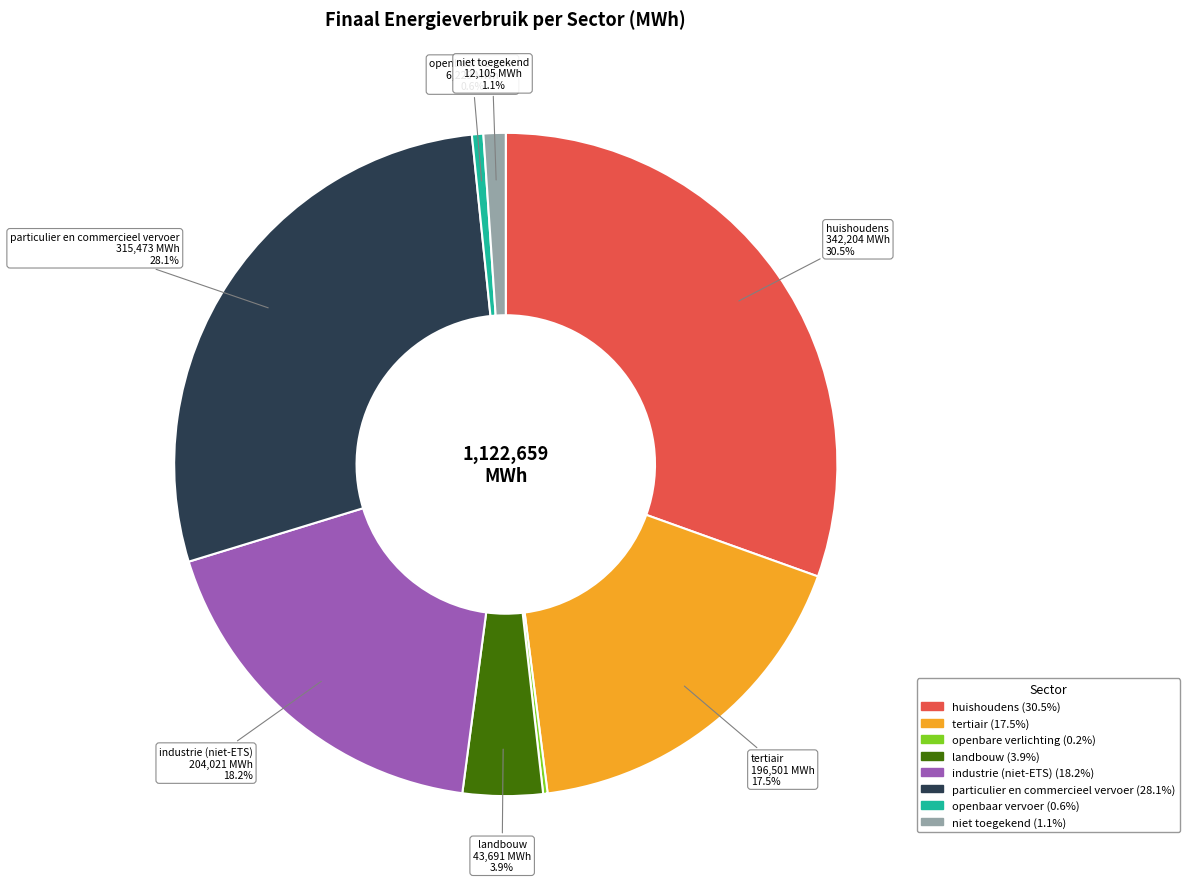

Do particulier en commercieel vervoer and openbaar vervoer together represent more than half of the pie?

No